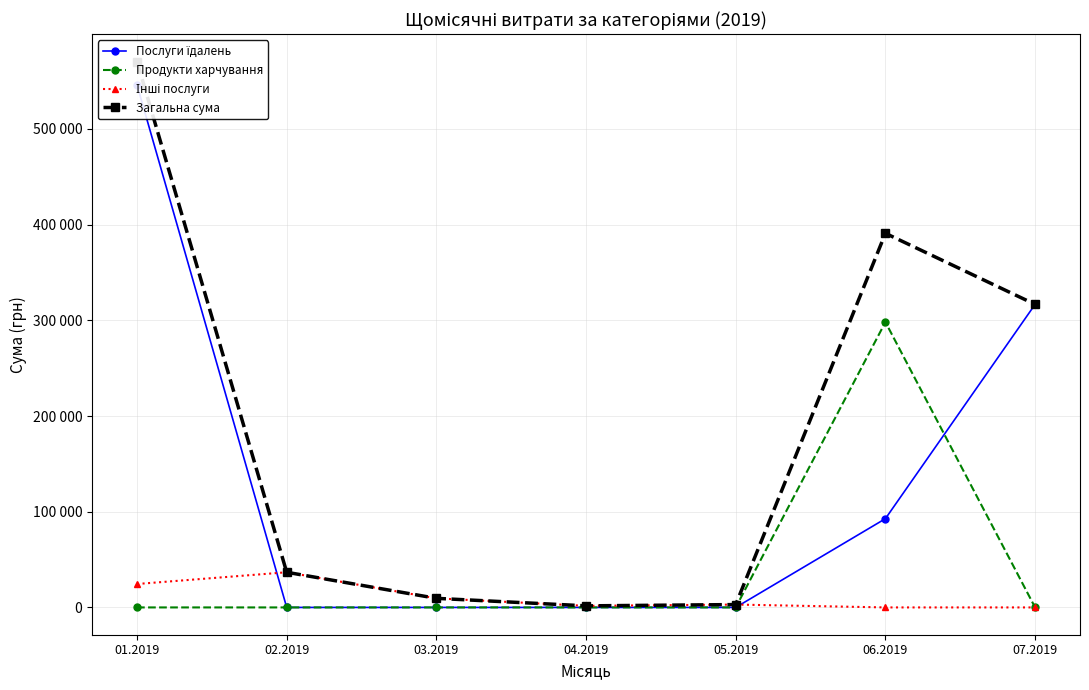

What is the label of the 2nd point from the right?

06.2019